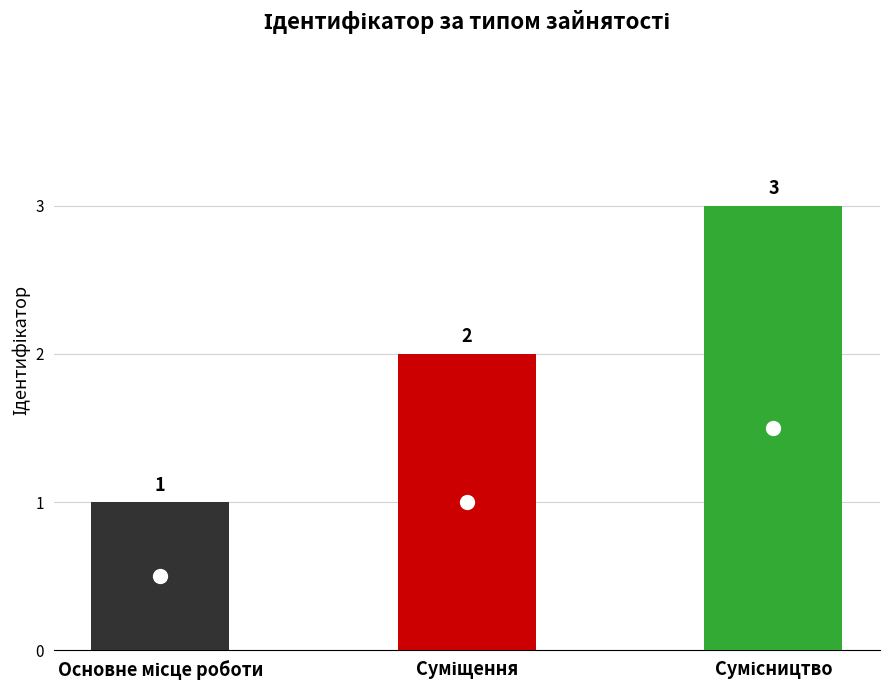

What is the value of the 2nd bar from the left?

2